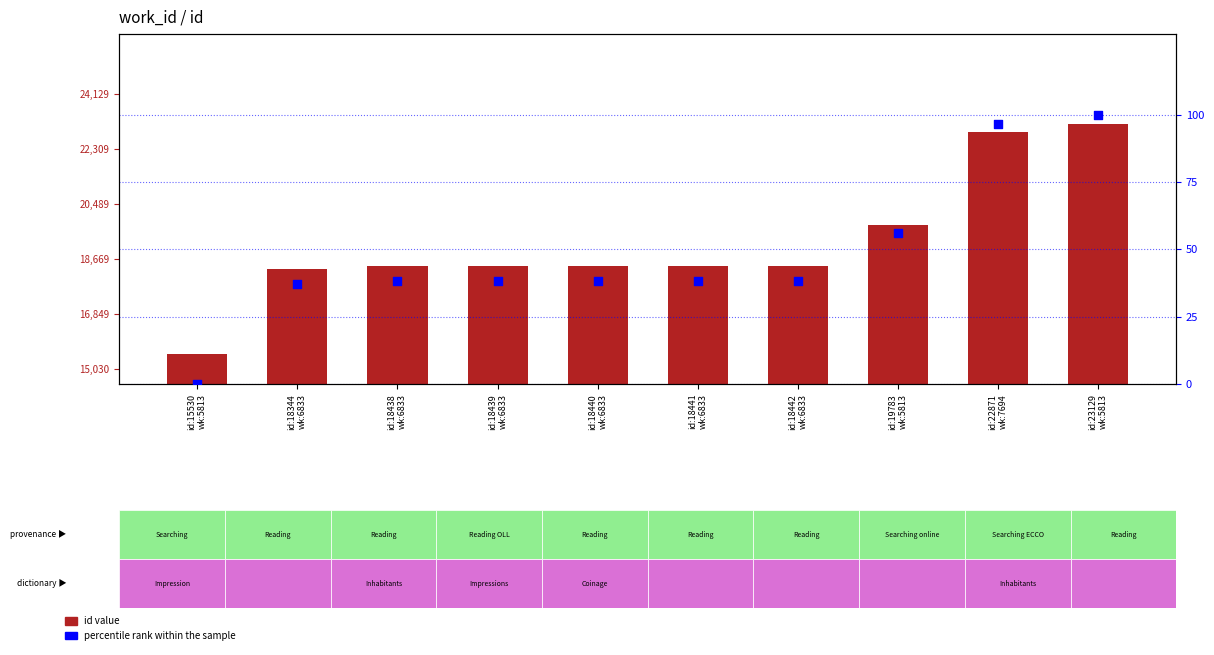

Which series has the largest total across all categories?

id value